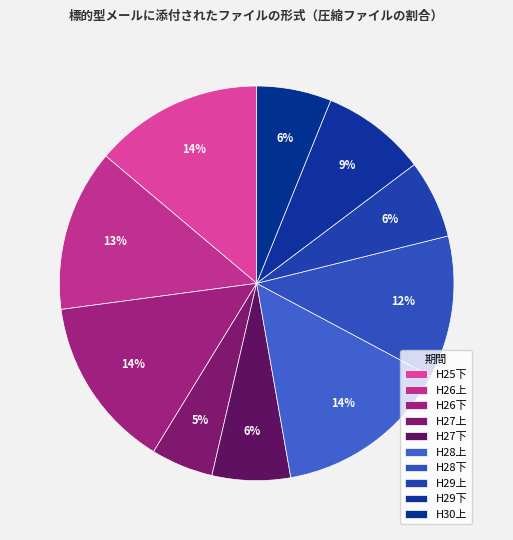

What percentage do H27上 and H26下 together represent?

19.2%